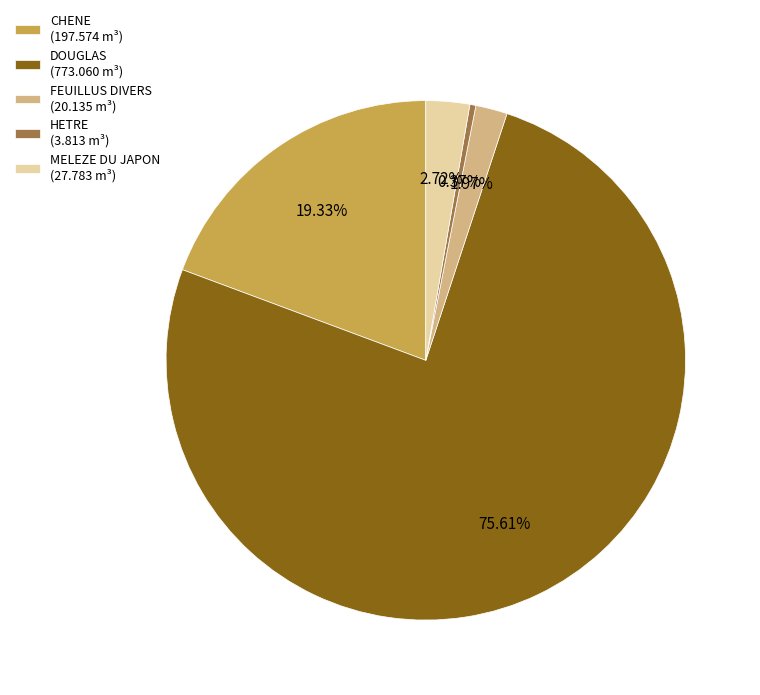

What is the majority slice?

DOUGLAS